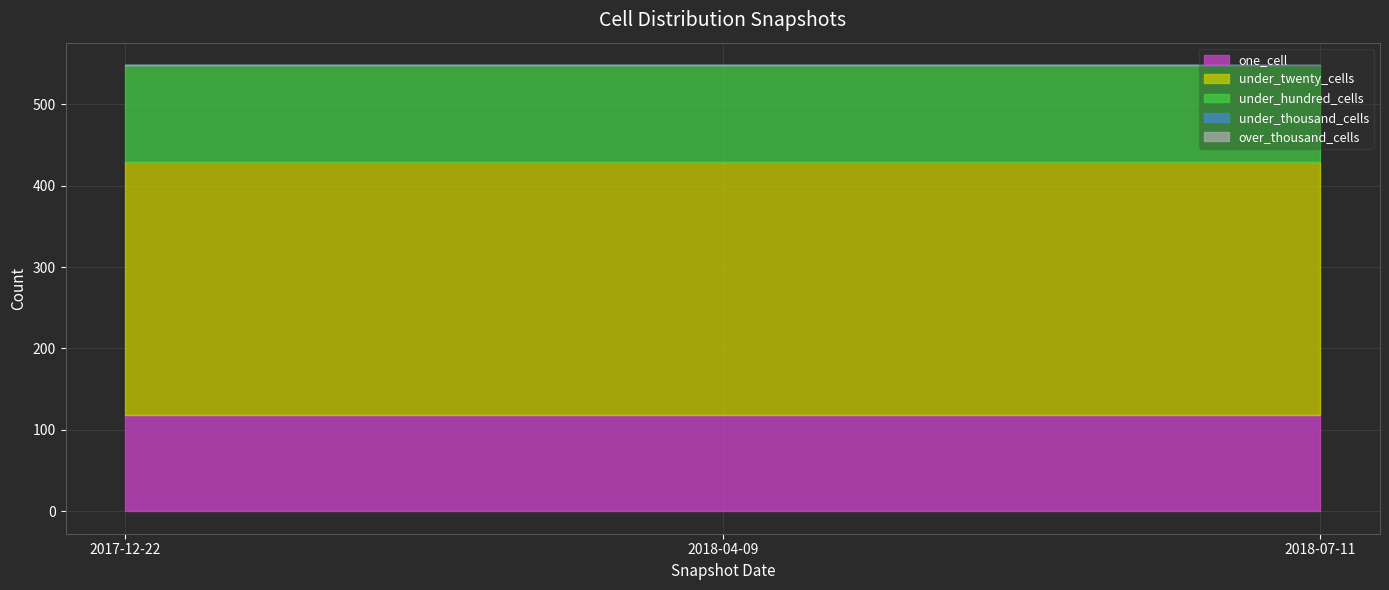

Is the value of over_thousand_cells at 2018-07-11 greater than the value of under_hundred_cells at 2018-07-11?

No